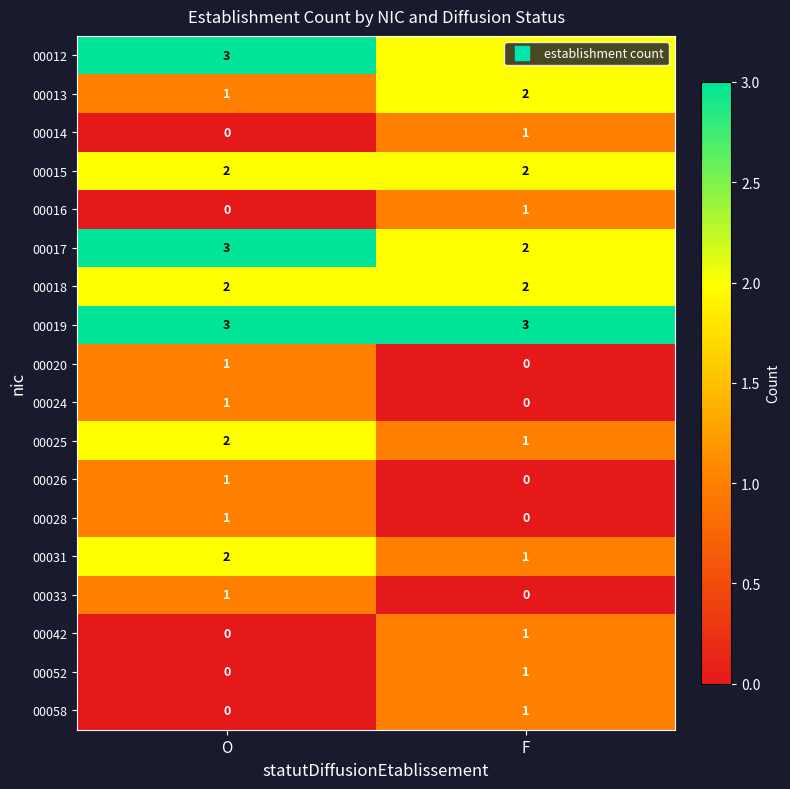

What is the sum of all 00018 values?

4